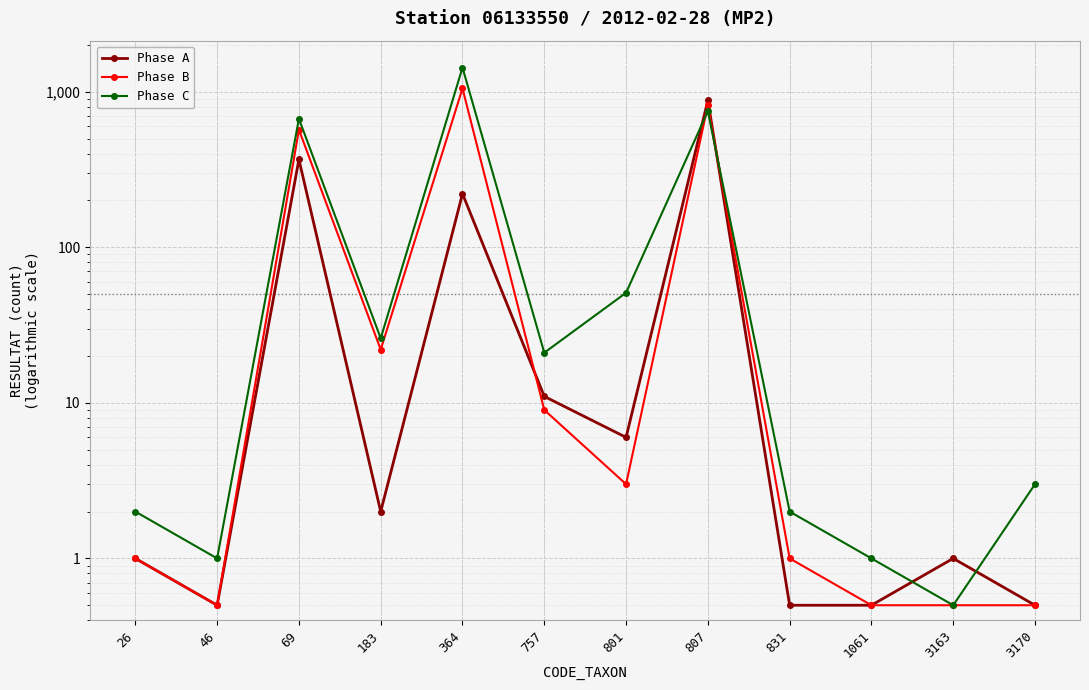

How many intersections are there between Phase C and Phase B?

2